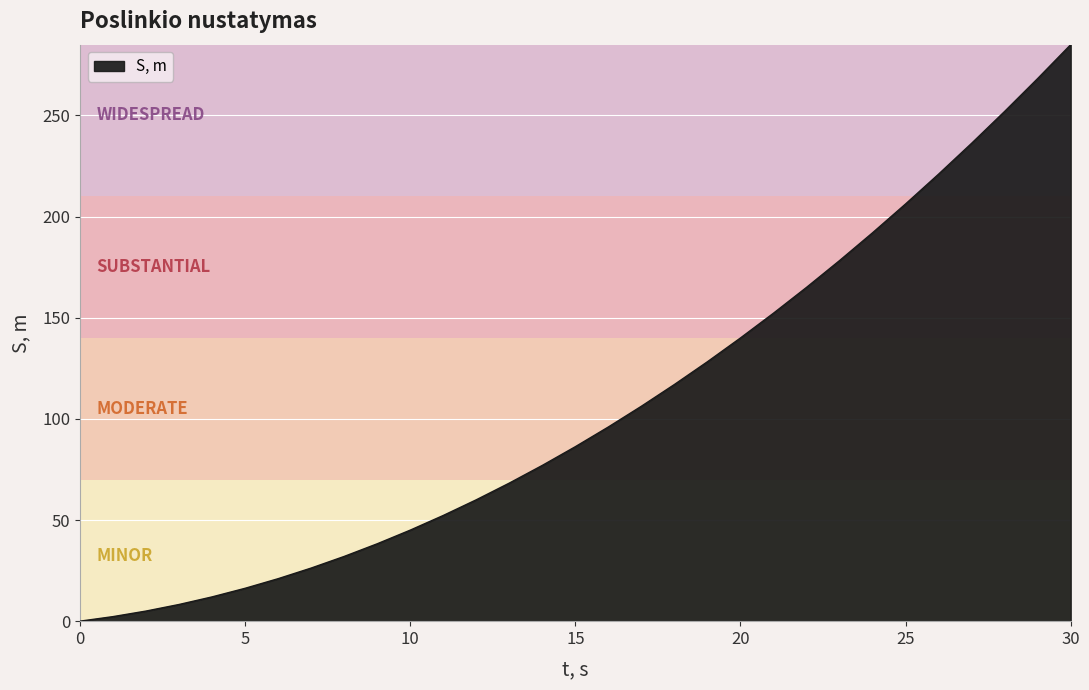

How many lines are shown in the chart?

1